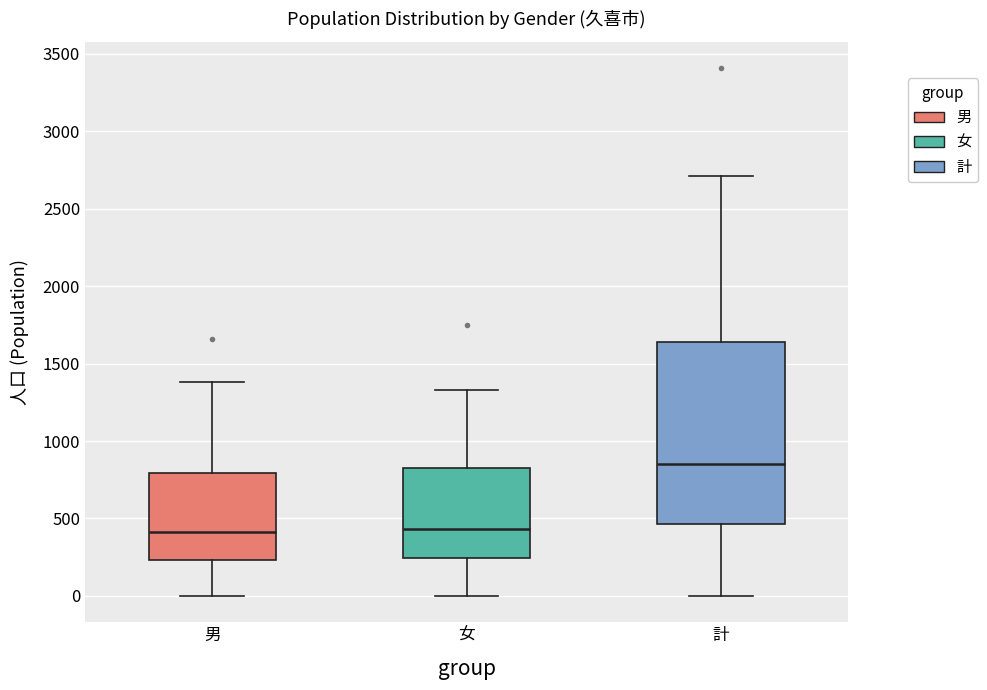

Reading left to right, read every box against the y-axis: the position of its median line, the range the box covers, and the ends of its whiskers. The values are not printed on the chart, so give them approximately, as read against the axis.

男: median 400, box 250 to 800, whiskers 0 to 1400
女: median 450, box 250 to 850, whiskers 0 to 1350
計: median 850, box 450 to 1650, whiskers 0 to 2700